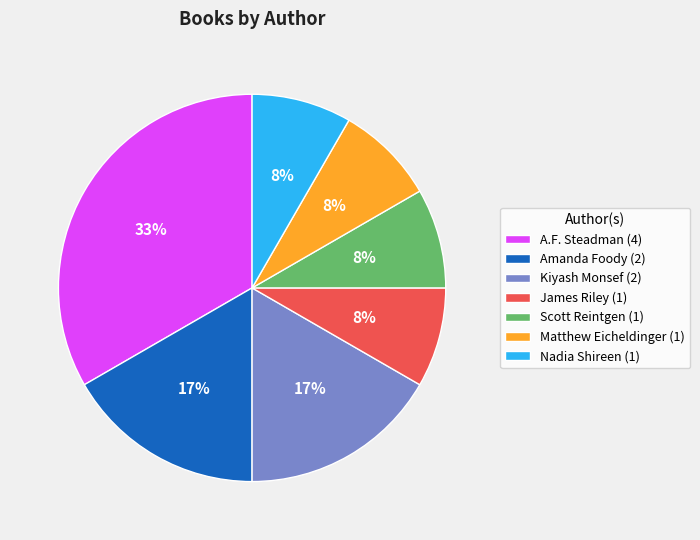

How many segments does this pie chart have?

7